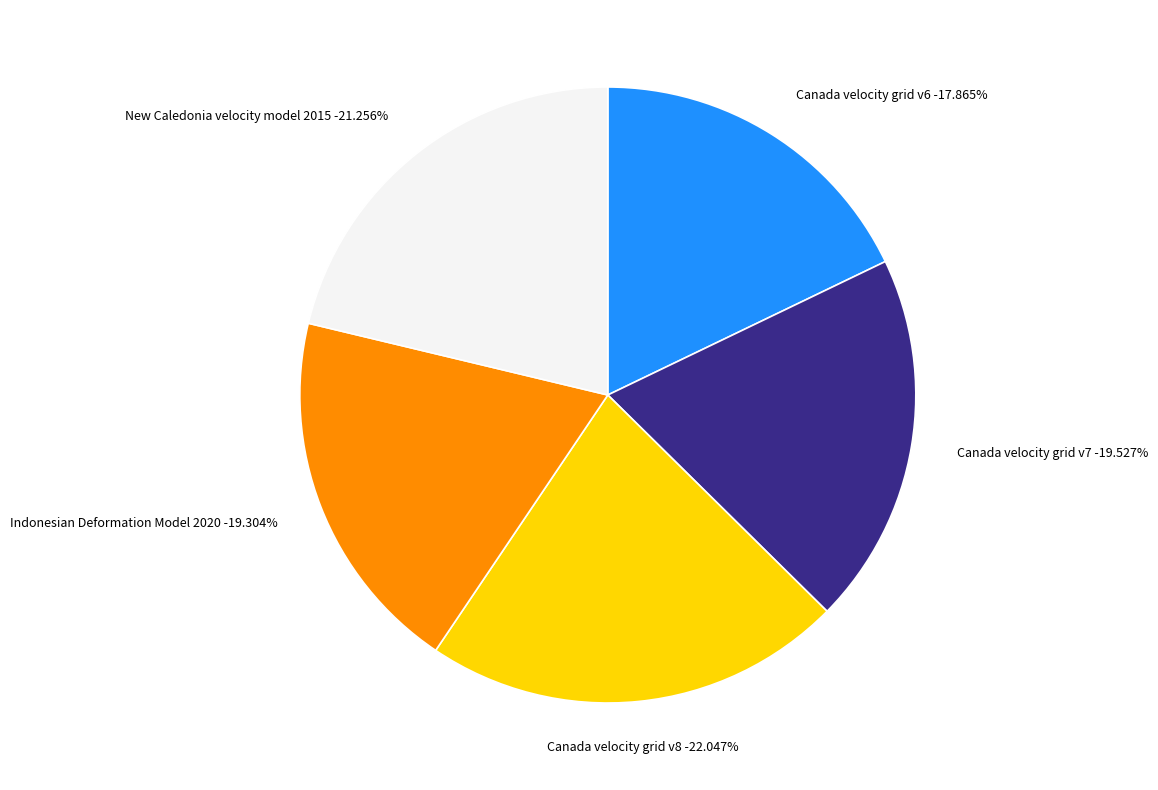

Rank the categories by value from lowest to highest.

Canada velocity grid v6, Indonesian Deformation Model 2020, Canada velocity grid v7, New Caledonia velocity model 2015, Canada velocity grid v8